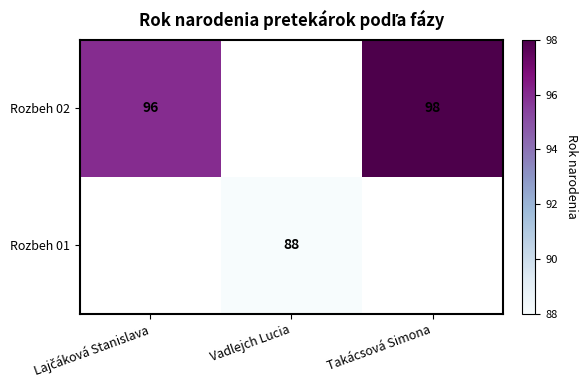

The Rozbeh 01 series shows 88 at Vadlejch Lucia. True or false?

True